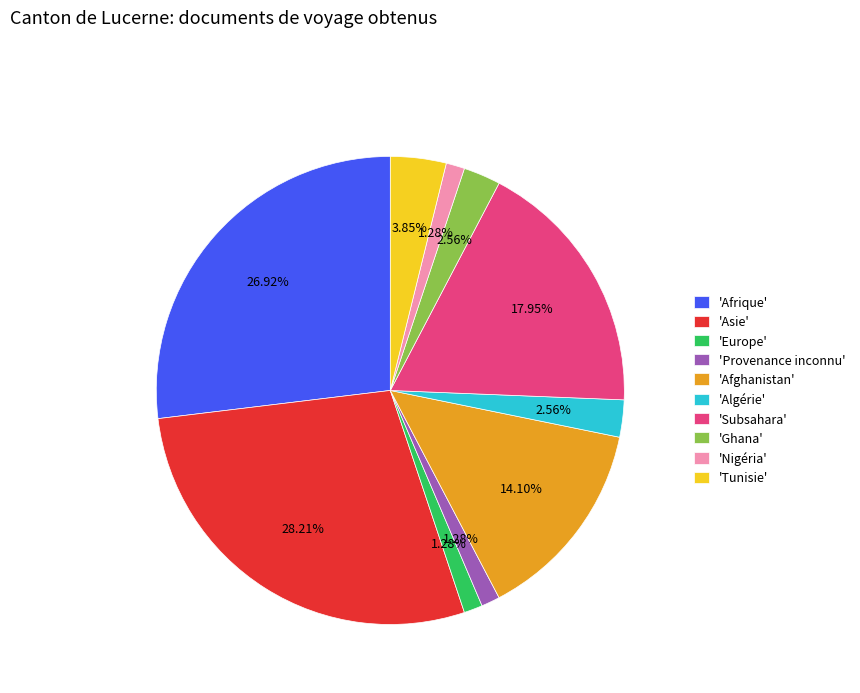

Between 'Tunisie' and 'Asie', which is larger?

'Asie'